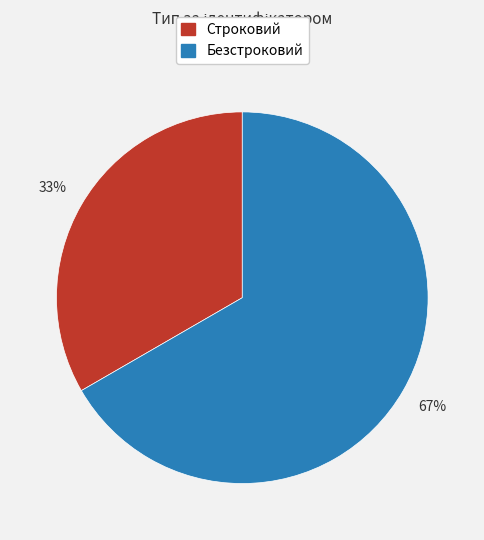

To the nearest percent, what is the average slice percentage?

50%